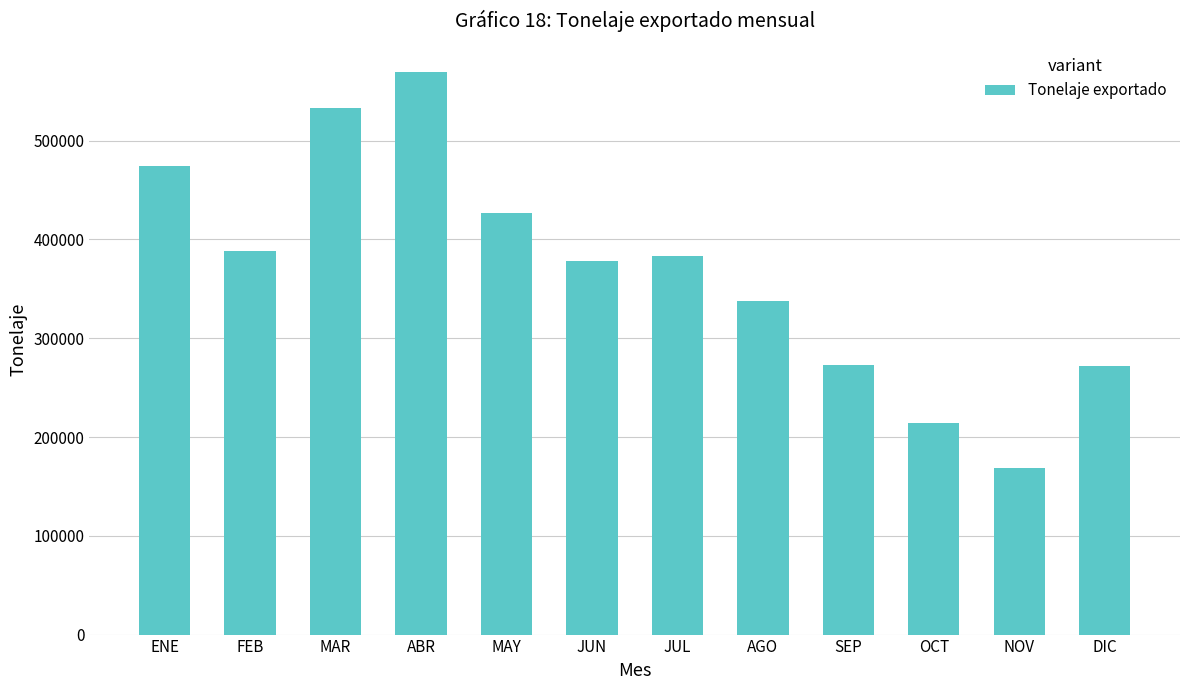

How many data points are less than 383554?

6